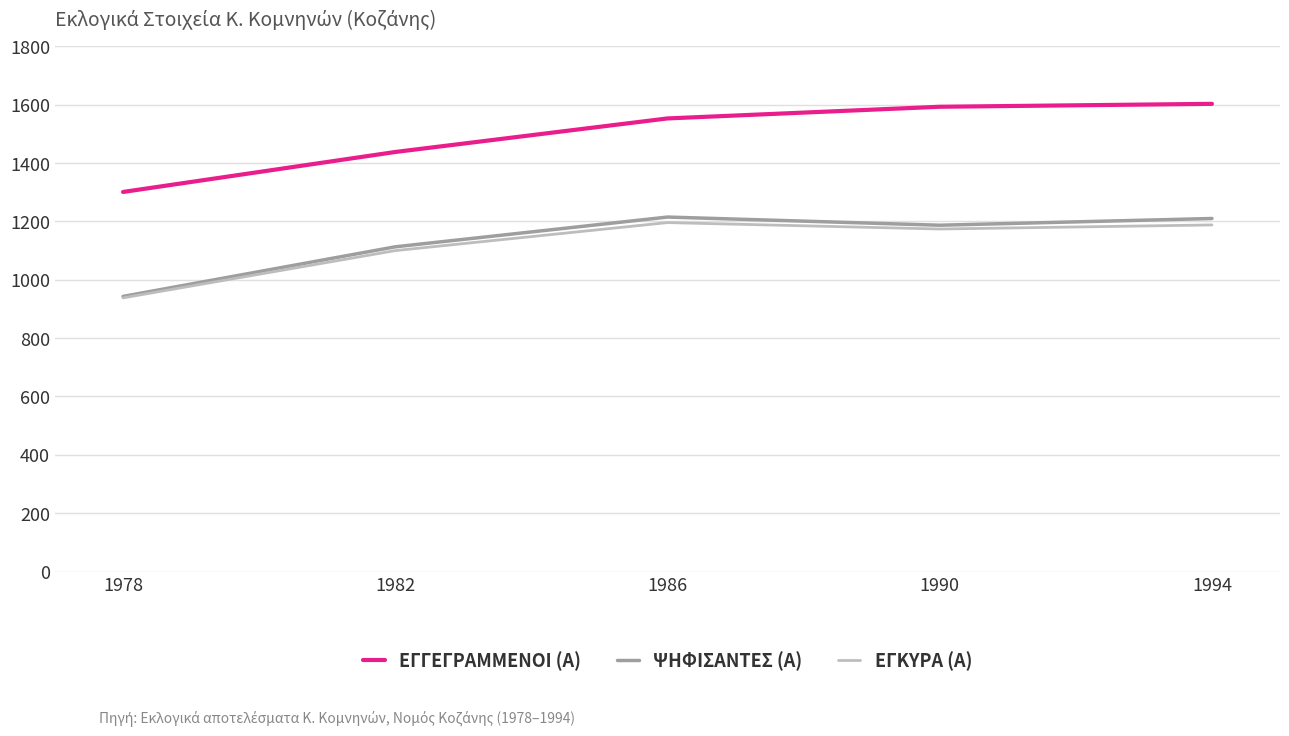

What are all the series names shown in the legend?

ΕΓΓΕΓΡΑΜΜΕΝΟΙ (Α), ΨΗΦΙΣΑΝΤΕΣ (Α), ΕΓΚΥΡΑ (Α)